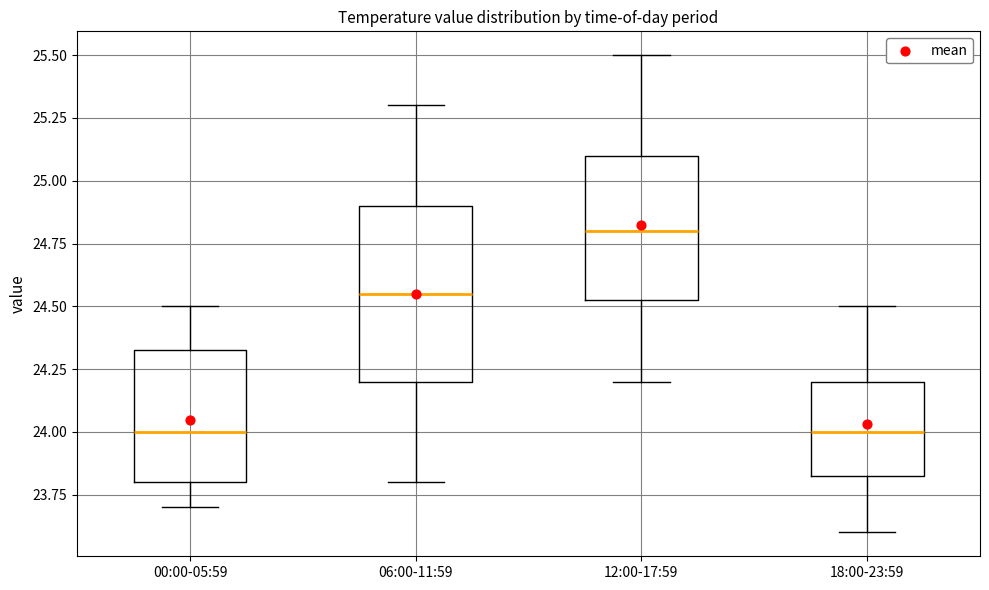

Which box is the tallest, from its lower edge to its upper edge?

06:00-11:59